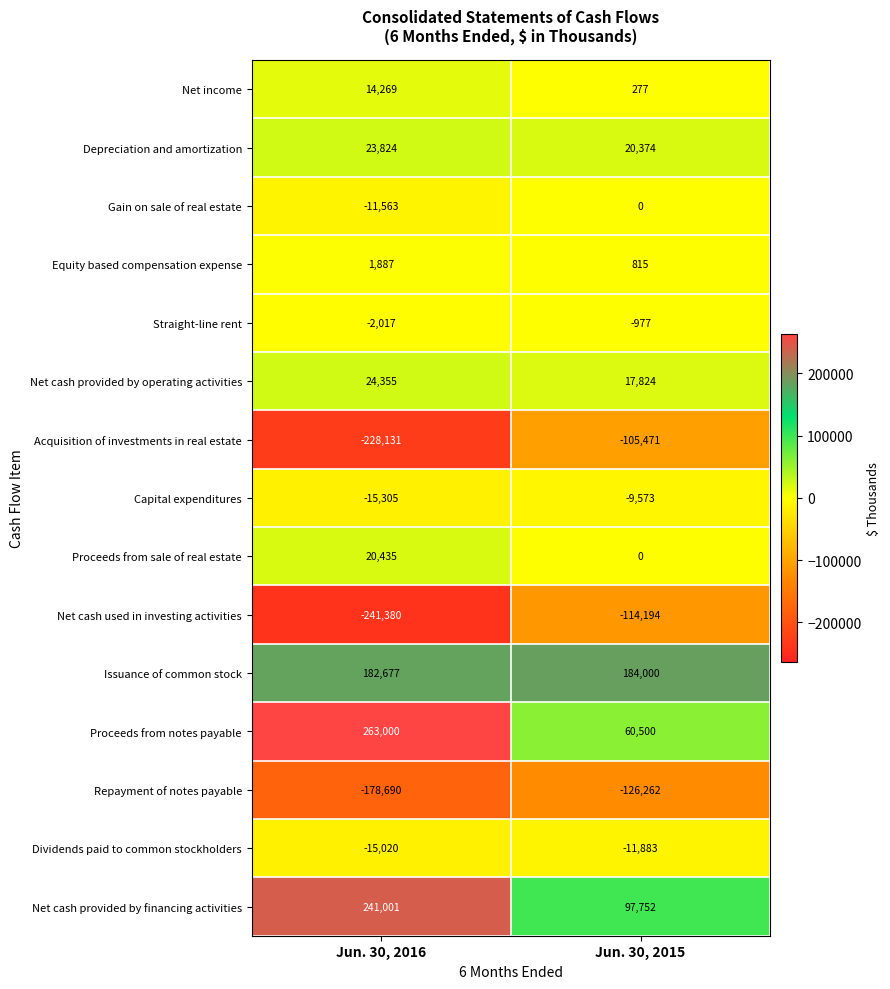

The value of Equity based compensation expense at Jun. 30, 2015 is 320. True or false?

False